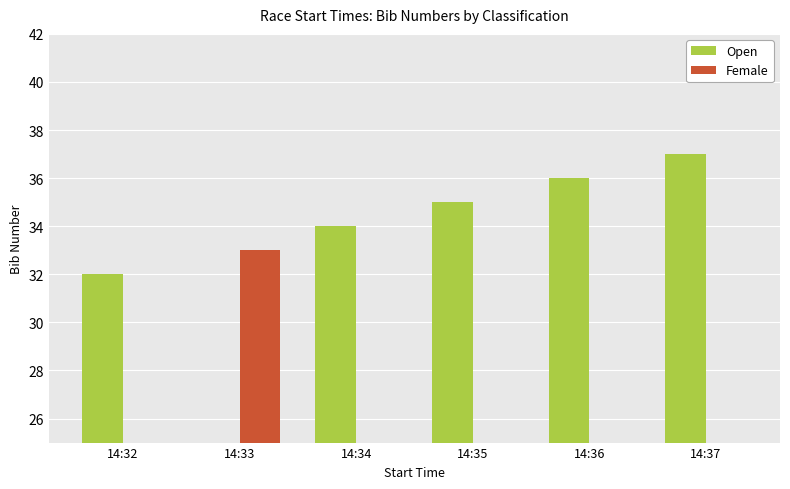

List the series in order of their peak value, lowest first.

Female, Open